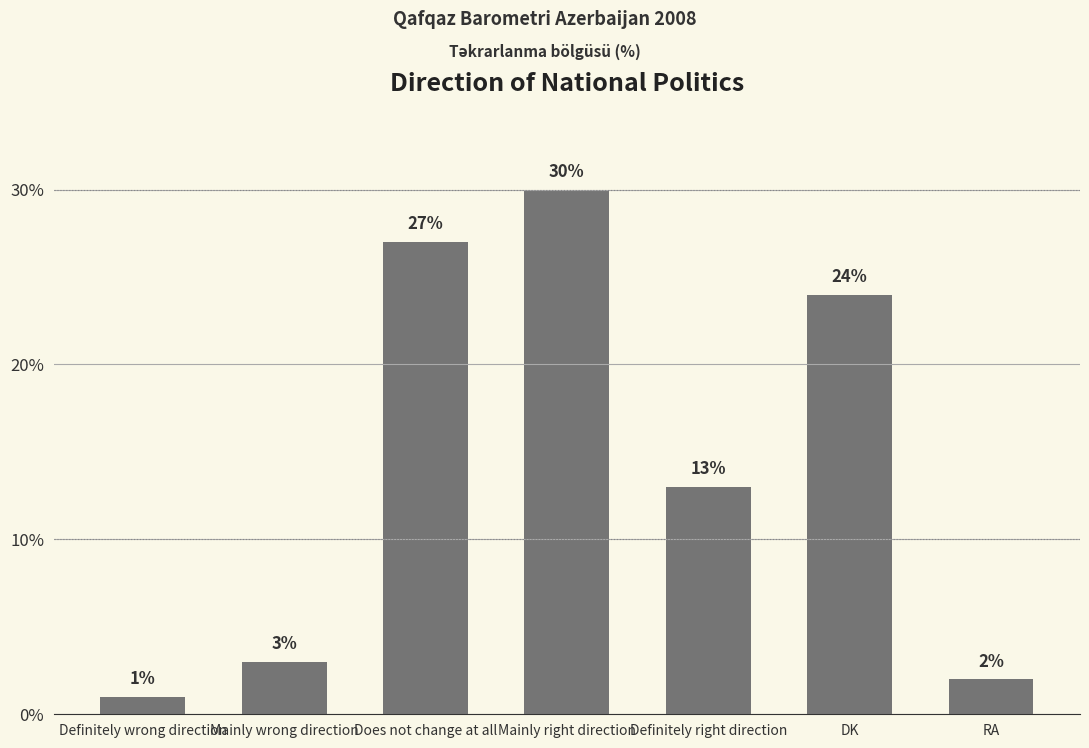

What is the label of the 6th bar from the left?

DK